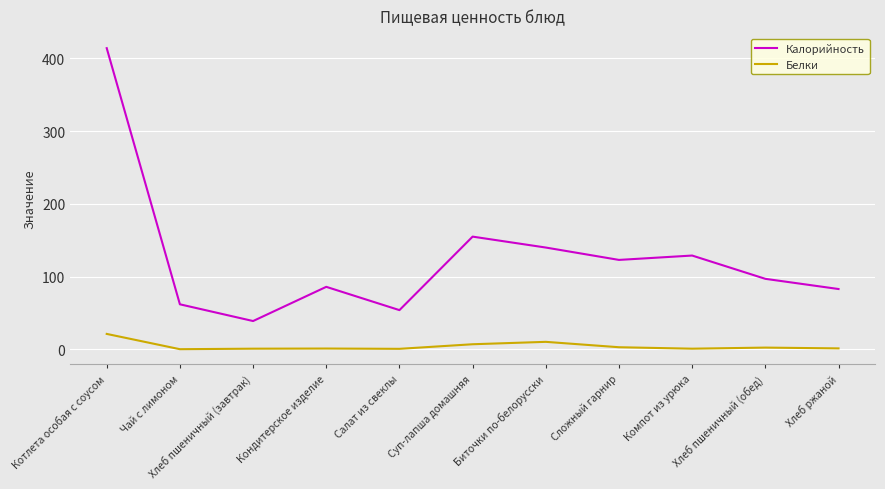

The value of Белки at Котлета особая с соусом is 21.3. True or false?

True